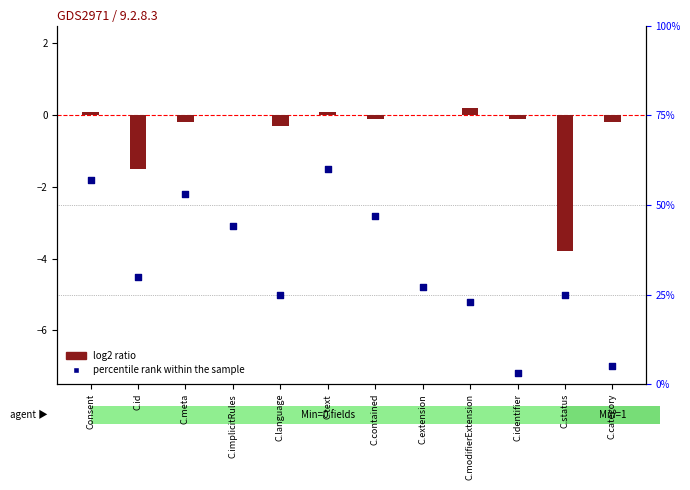

What is the change in value from C.extension to C.category?

-2.2